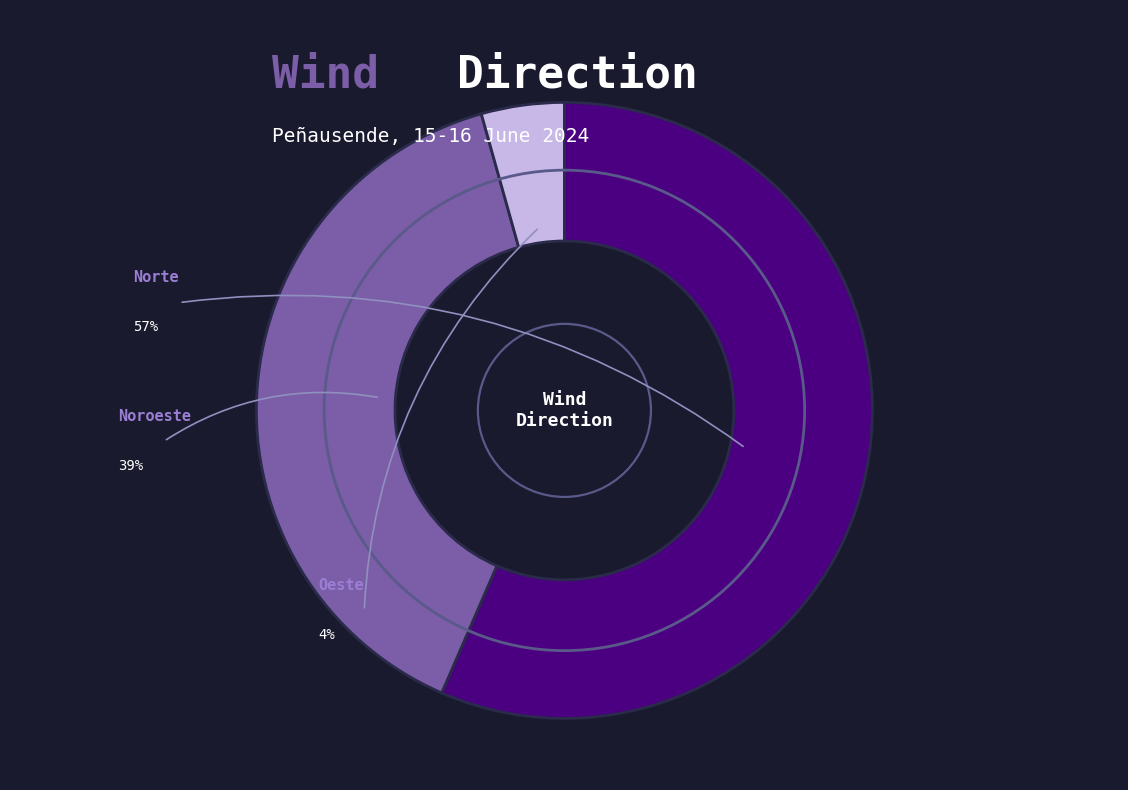

What is the smallest slice in the pie chart?

Oeste